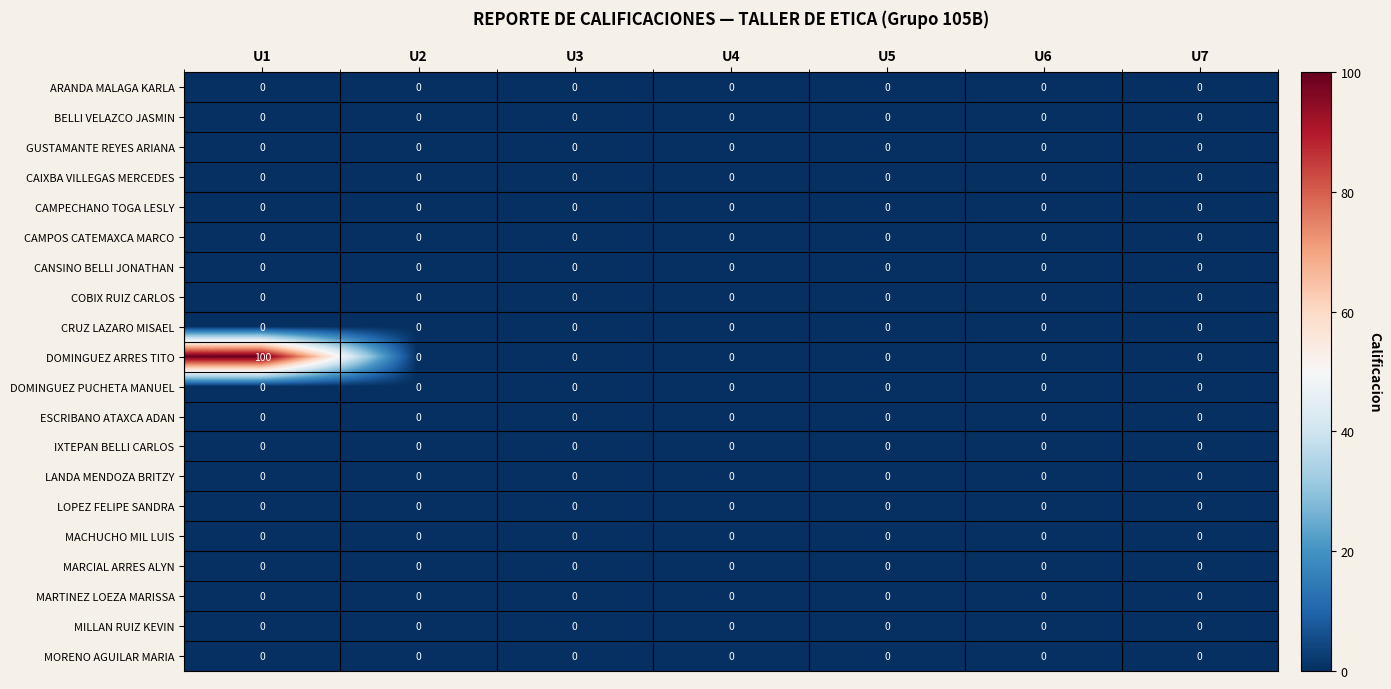

Which series has the largest total across all categories?

DOMINGUEZ ARRES TITO